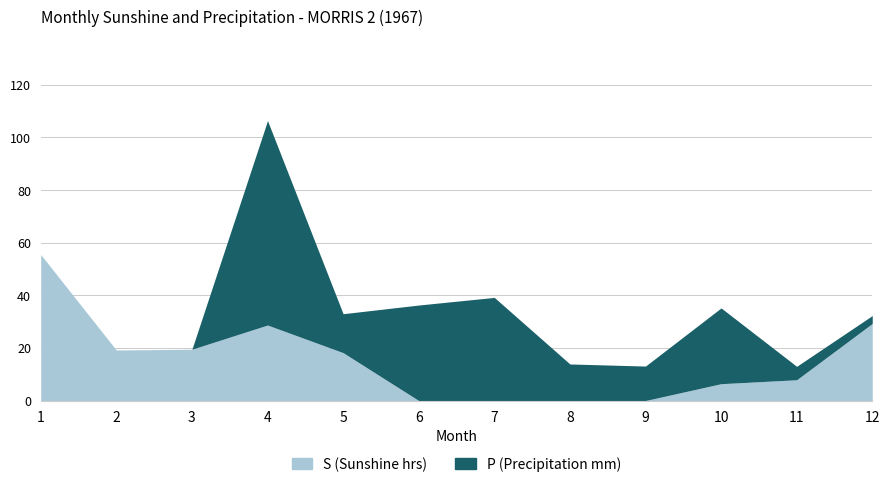

Is it true that P (Precipitation mm) equals 5.9 at 2?

False